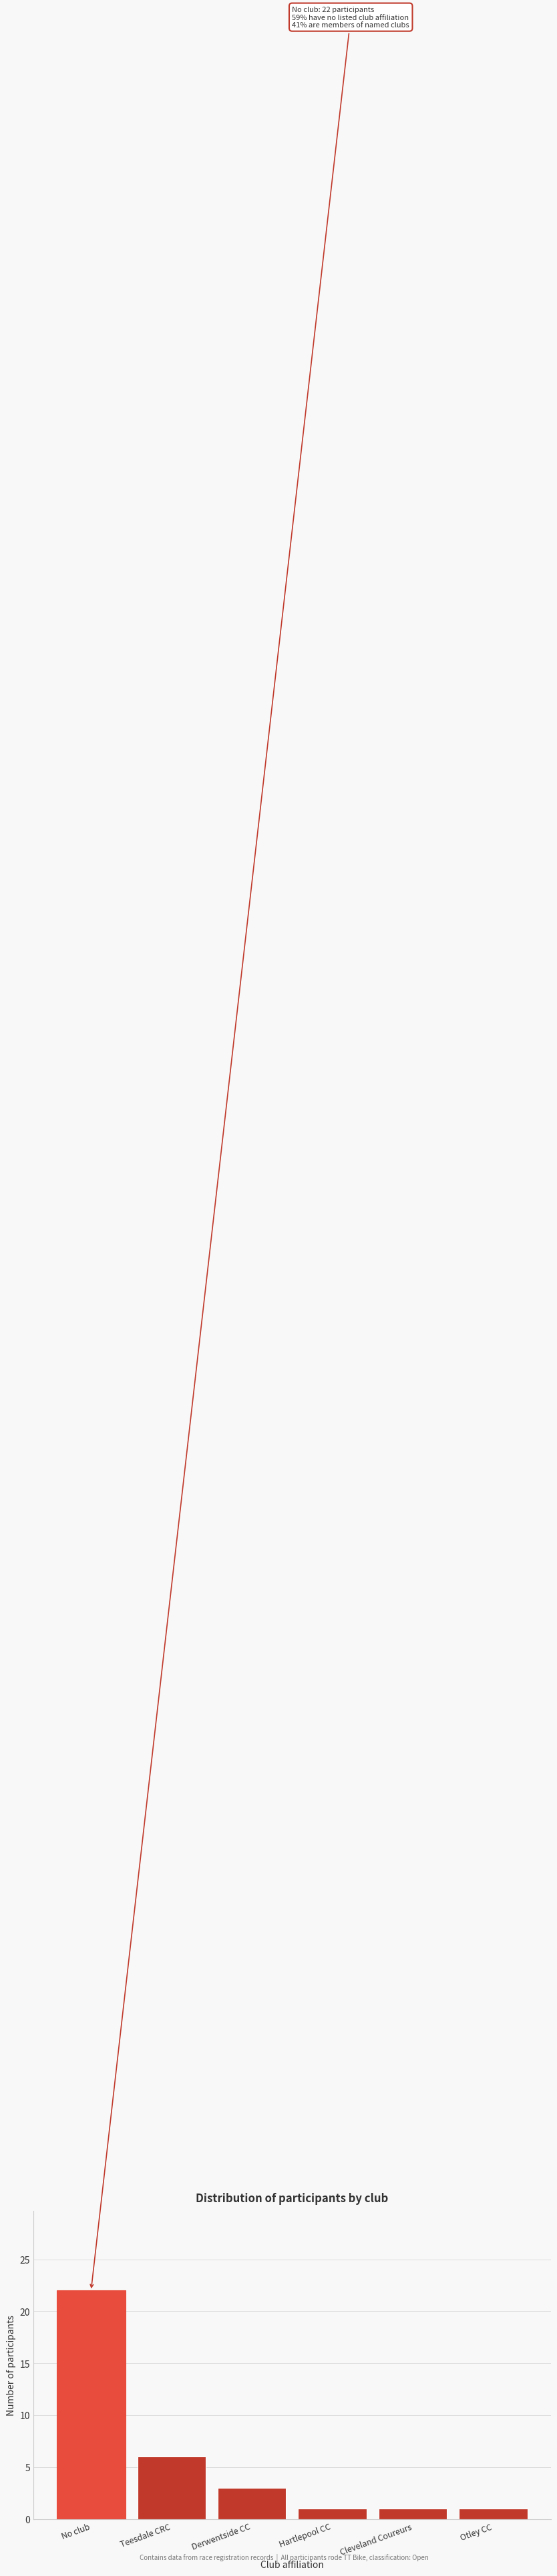

Reading left to right, extract all data points from this chart.

22	6	3	1	1	1